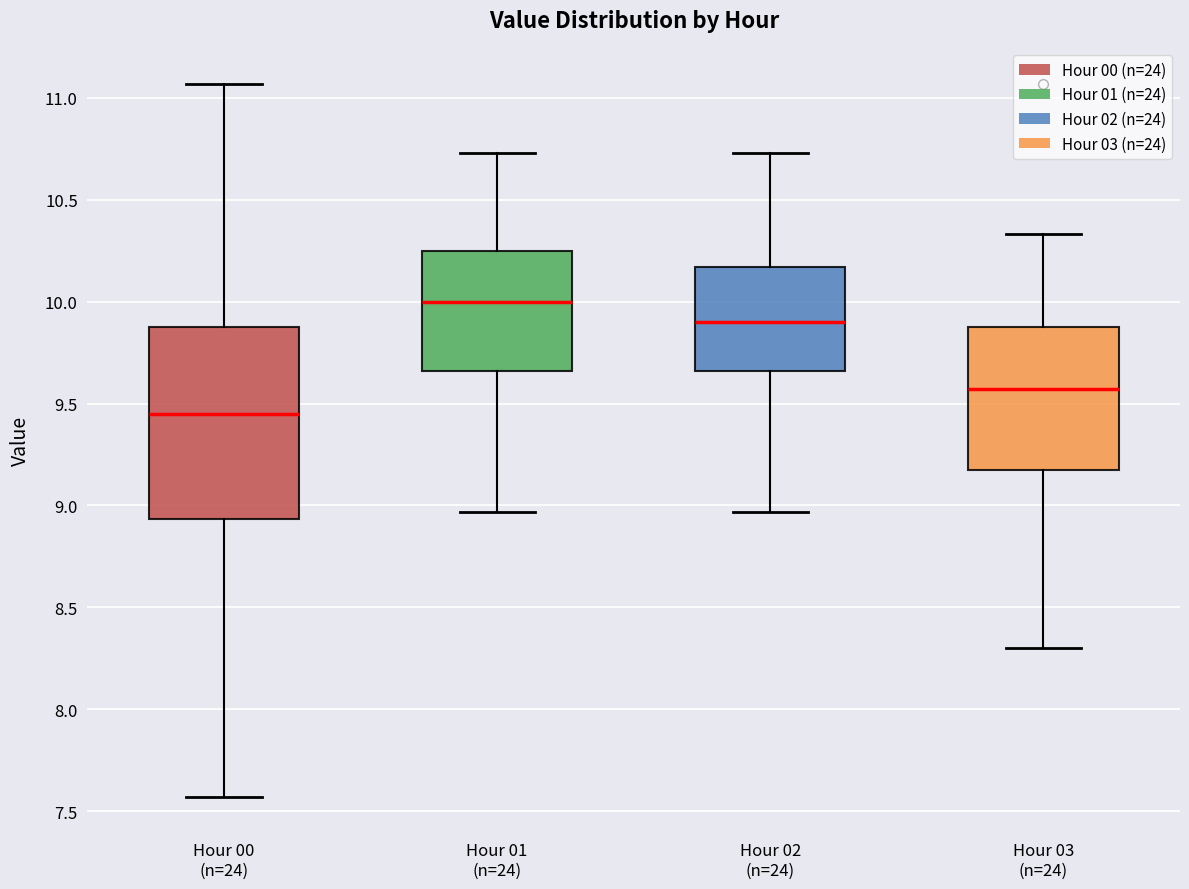

Which box has the lowest median line?

Hour 00 (n=24)